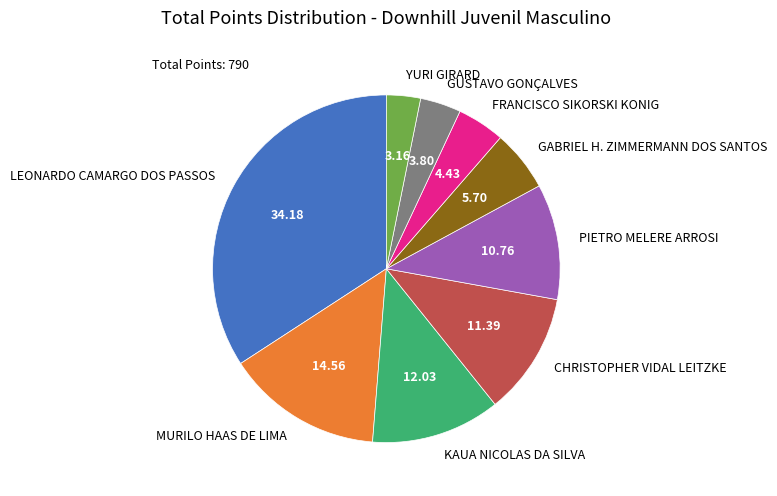

Does GABRIEL H. ZIMMERMANN DOS SANTOS account for over 50% of the chart?

No